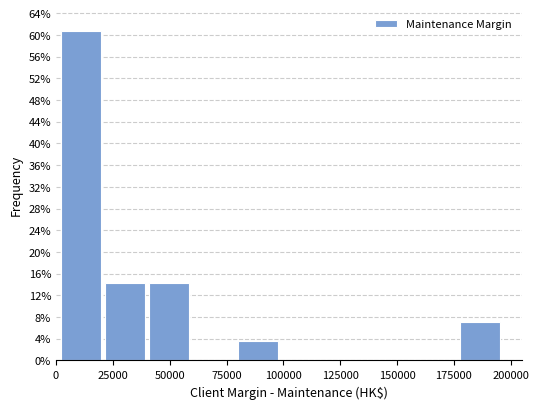

Around what value on the x-axis is the tallest bar? Give the approximate position of its centre, as read against the axis.

10000